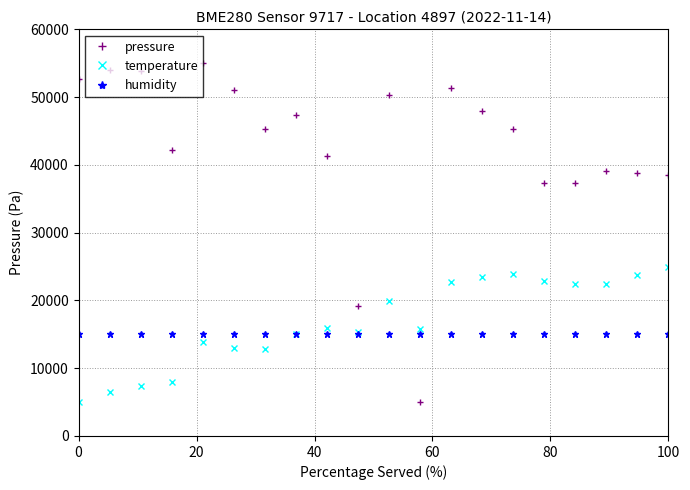

Does the chart display data point markers on the line(s)?

Yes